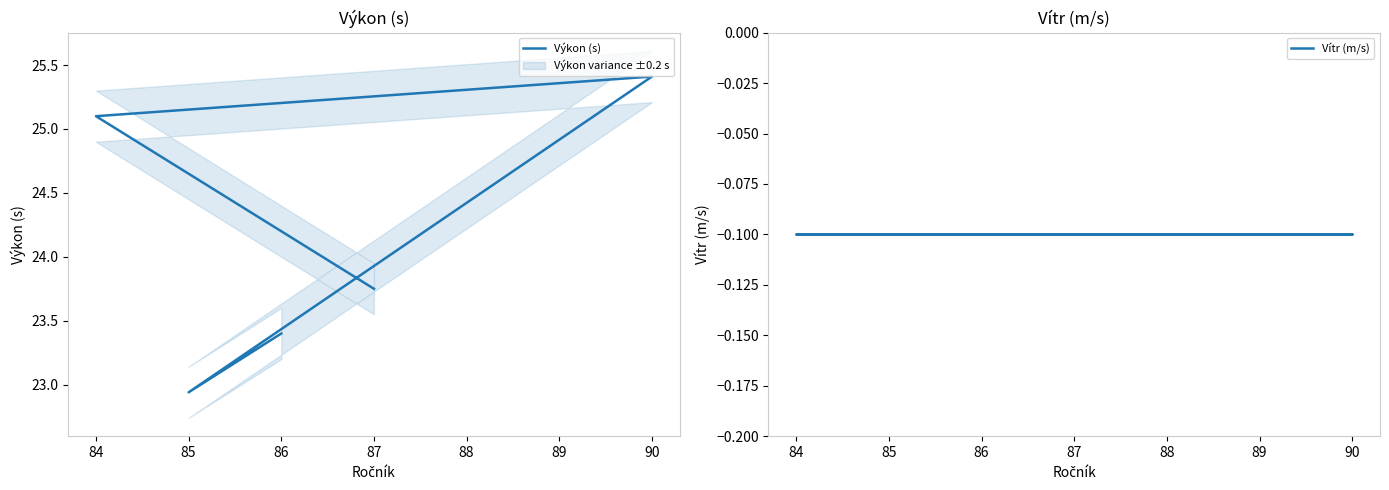

What is the average value of the Vítr (m/s) series?

-0.1